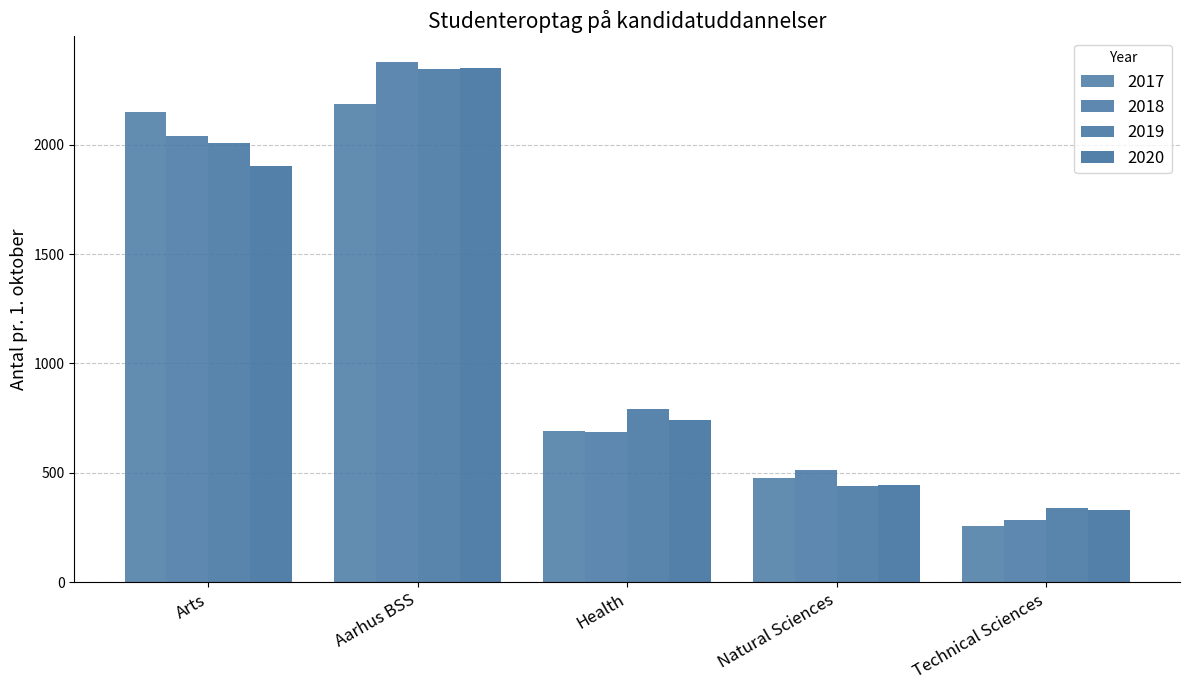

What is the value of the 2019 bar at the 3rd from the left?

790